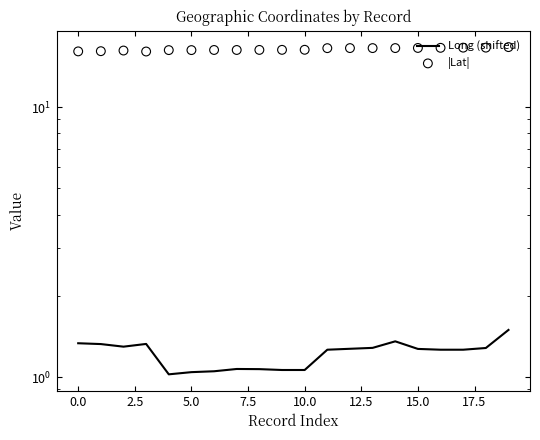

What are all the series names shown in the legend?

Long (shifted), |Lat|